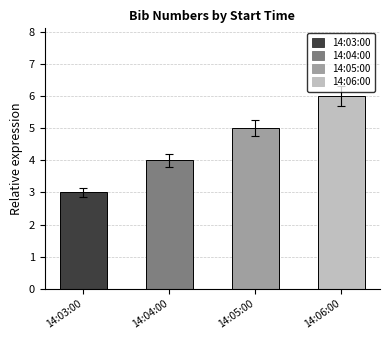

What is the minimum value shown in the chart?

3